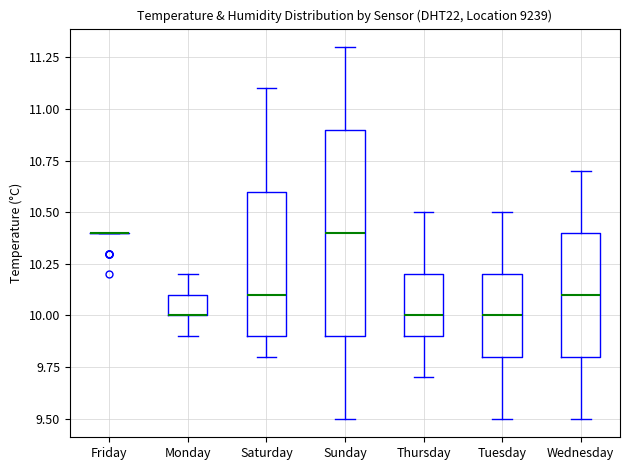

Which box is the tallest, from its lower edge to its upper edge?

Sunday